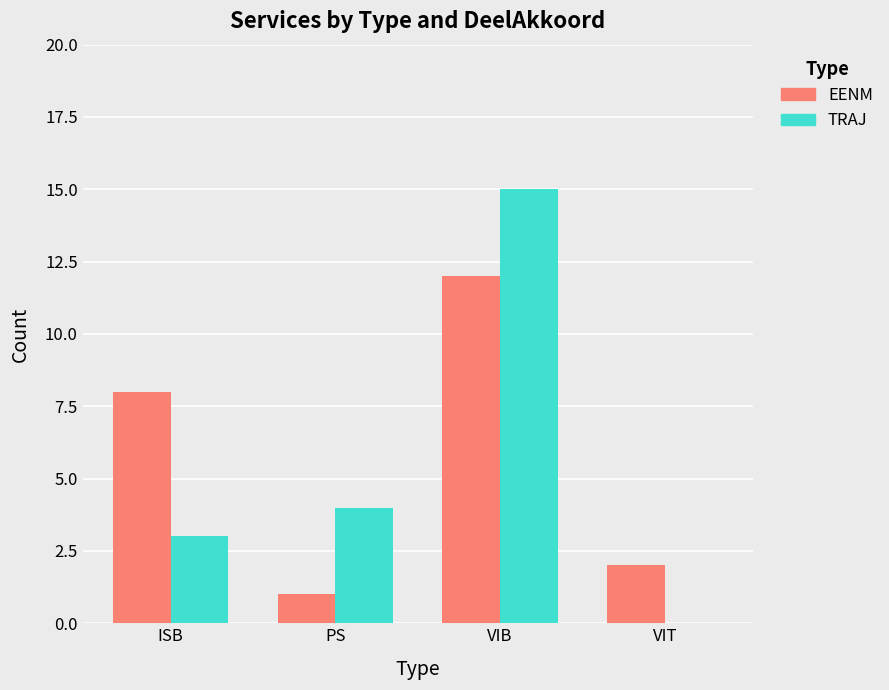

Is the value of TRAJ at ISB greater than the value of EENM at ISB?

No